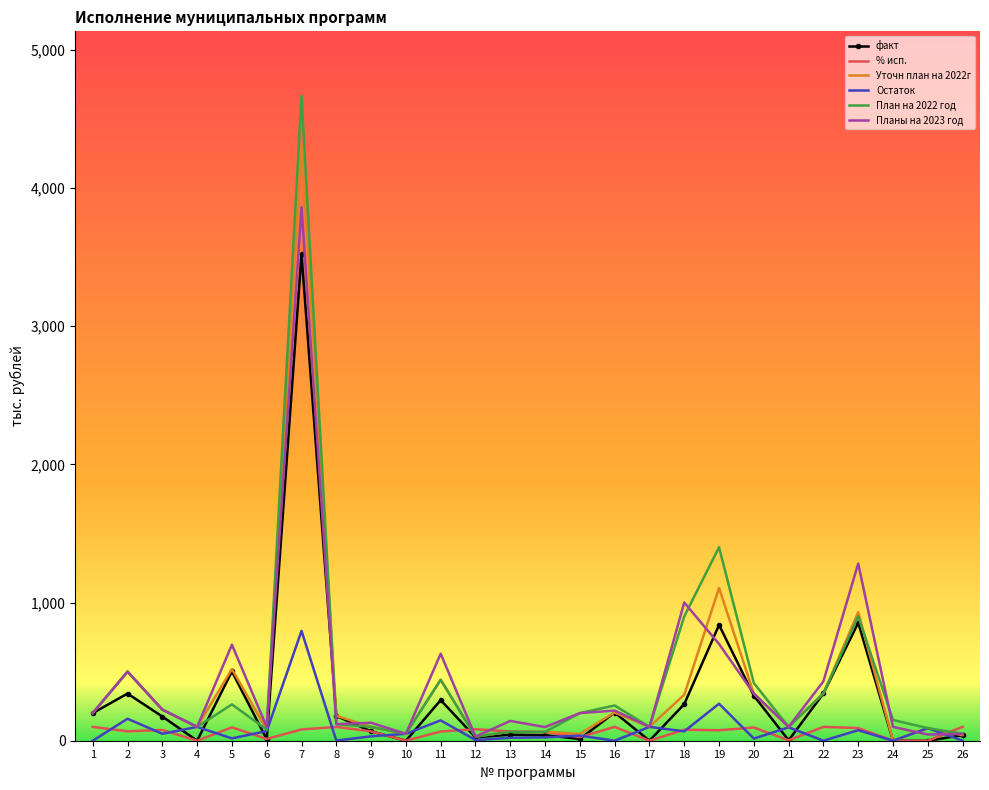

What is the difference between the highest and lowest values at 18?

932.1